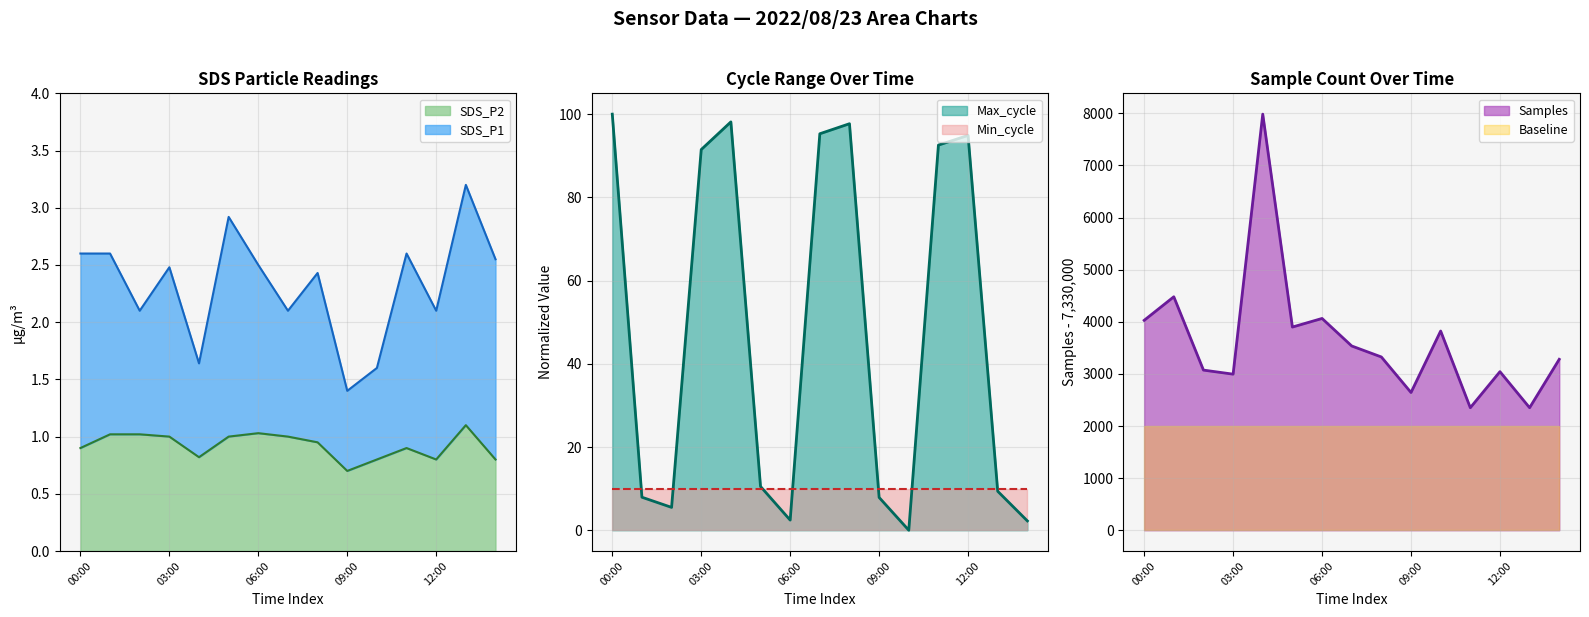

What is the sum of the SDS_P1 values at 09:00 and 14:00?

3.9